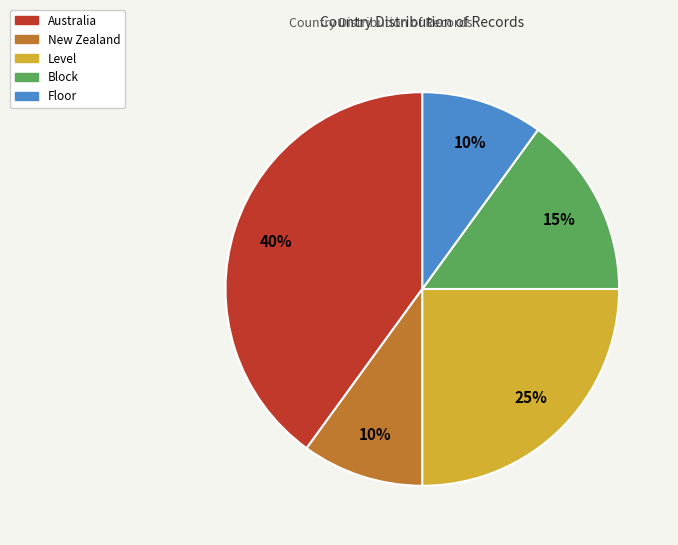

Between Level and New Zealand, which is larger?

Level